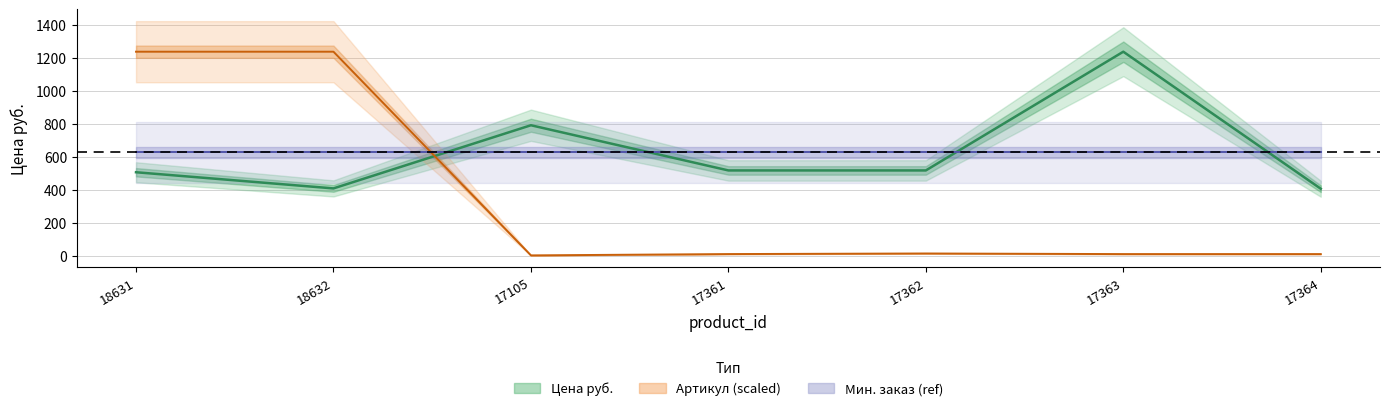

What is the lowest value of the Цена руб. series?

405.0